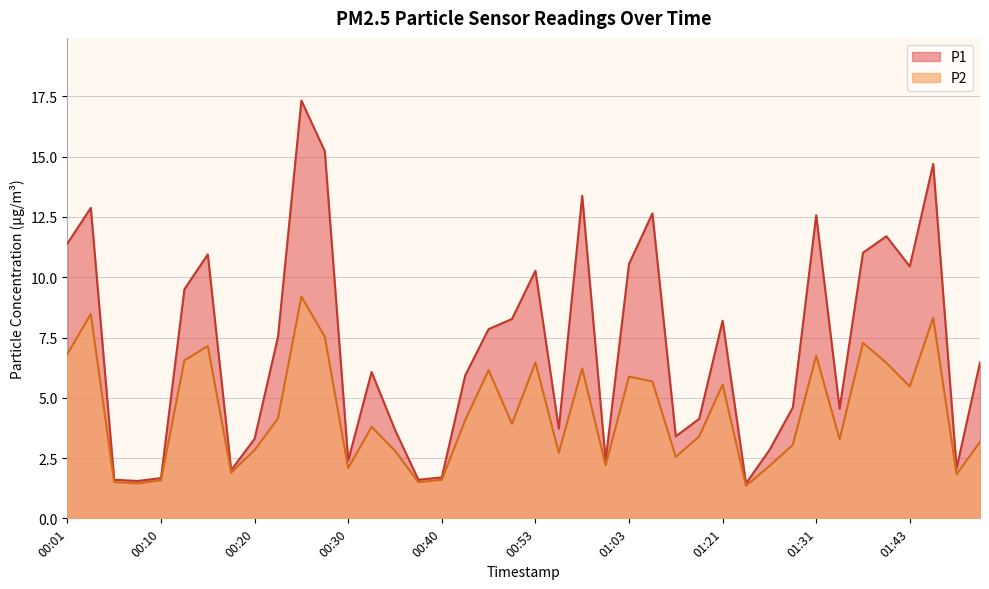

How many categories are shown in the chart?

40